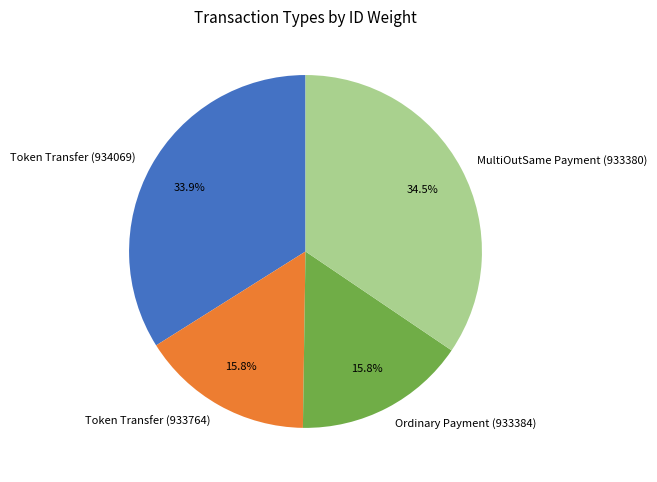

How many segments does this pie chart have?

4